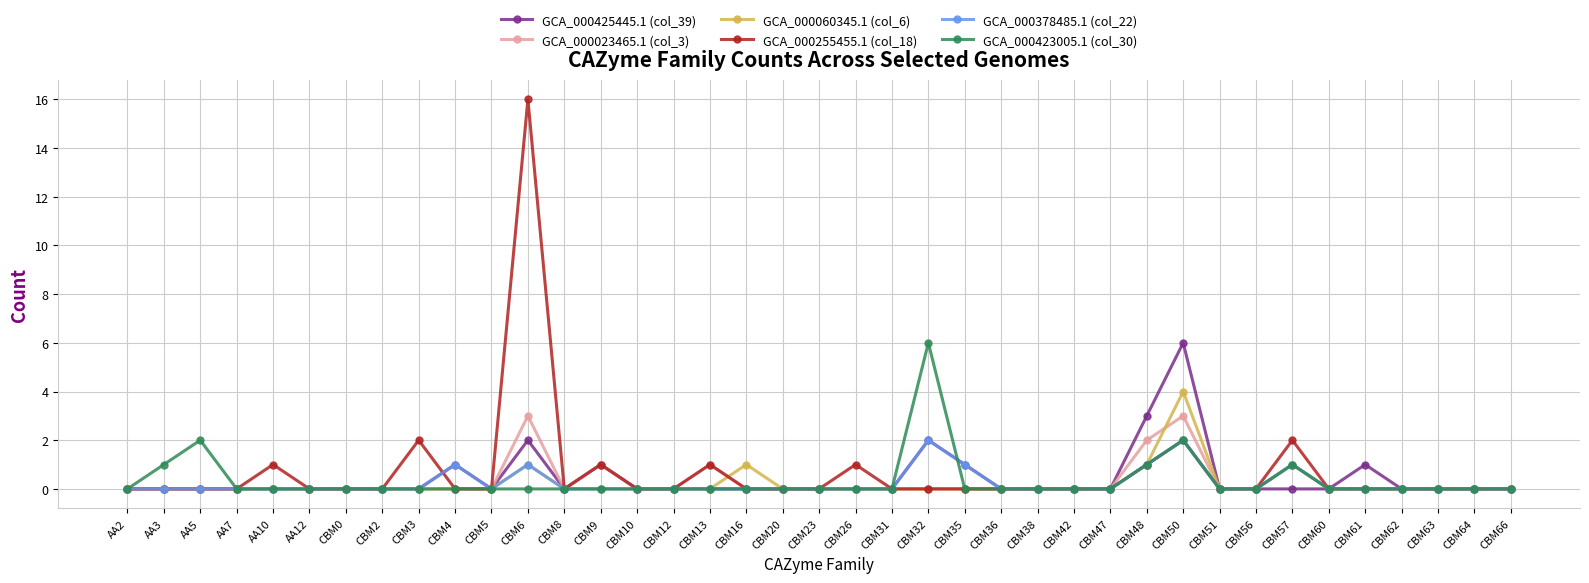

True or false: GCA_000423005.1 (col_30) has a value of 2 at CBM64.

False